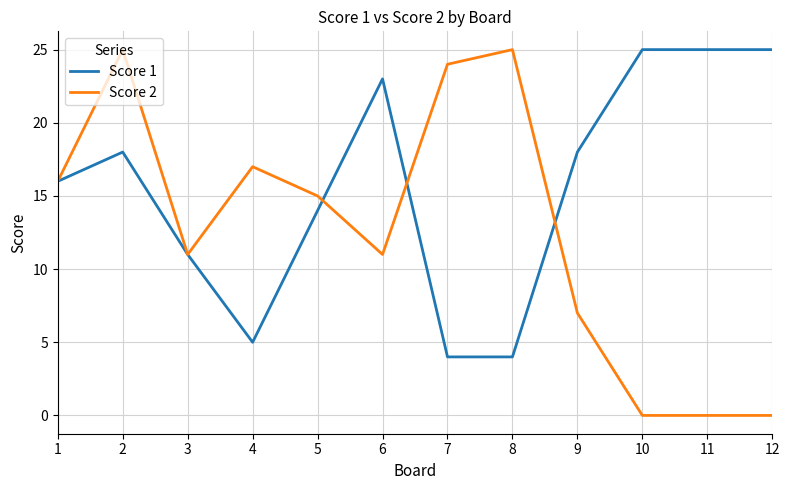

At which category is the sum across all series the highest?

2